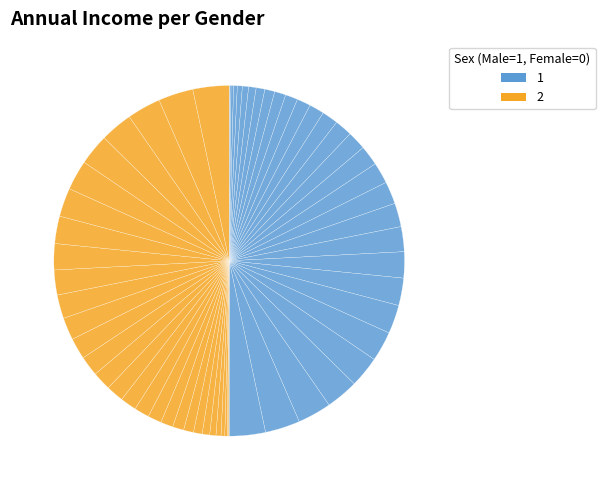

Is there a majority slice in this chart?

No